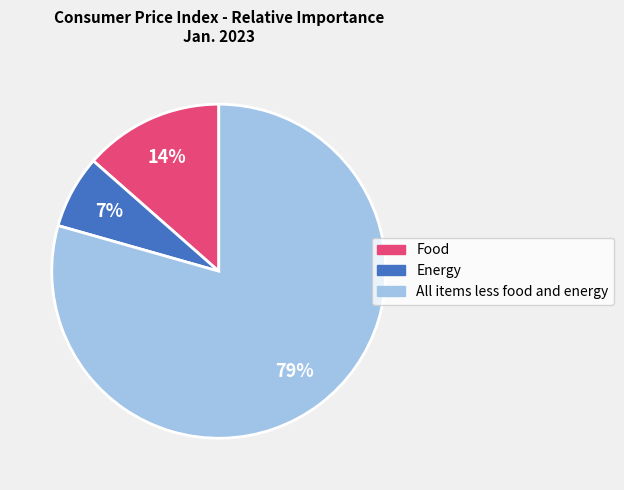

How many segments does this pie chart have?

3